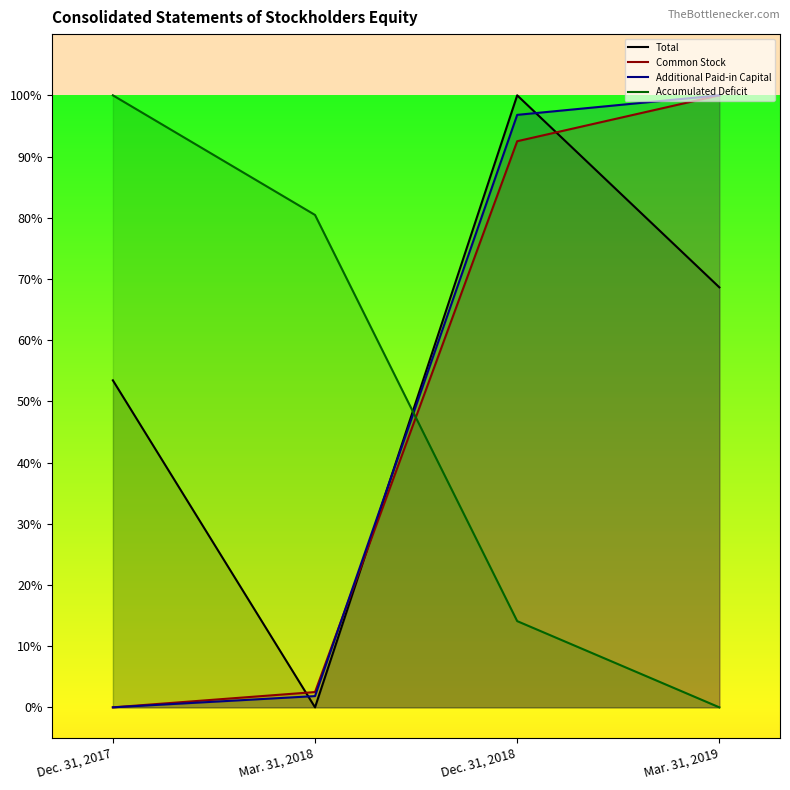

What is the sum of the Common Stock values at Mar. 31, 2019 and Dec. 31, 2017?

1.0